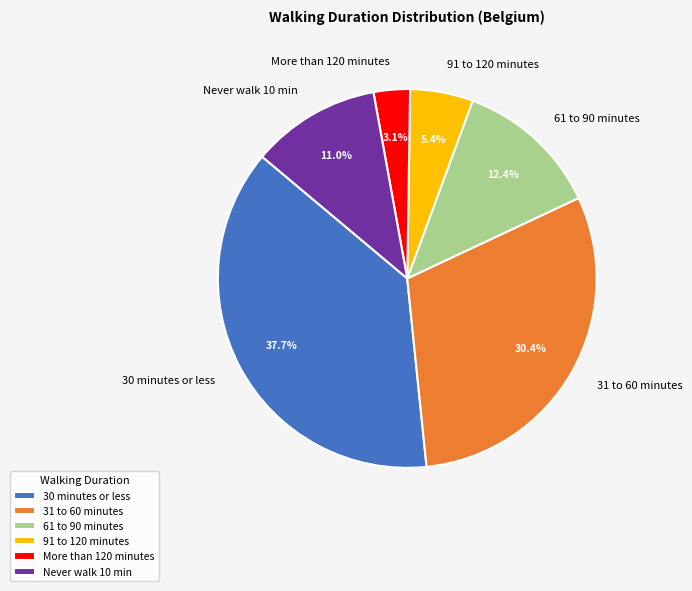

Count the number of slices in the pie.

6